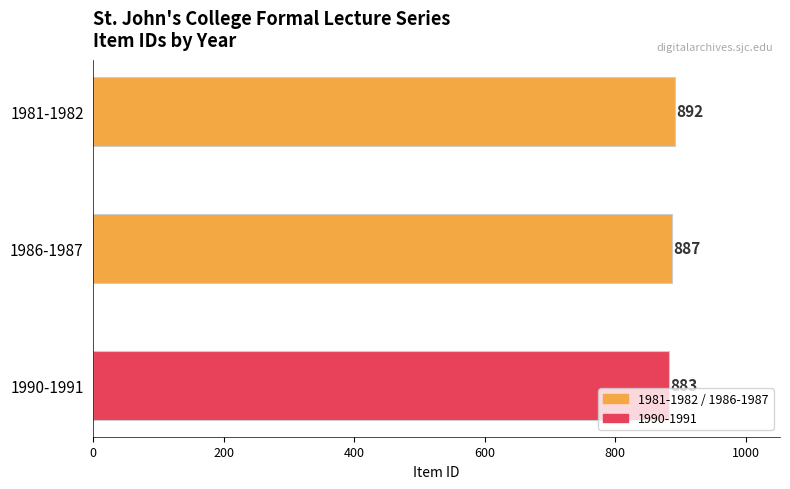

Reading right to left, extract all data points from this chart.

883	887	892